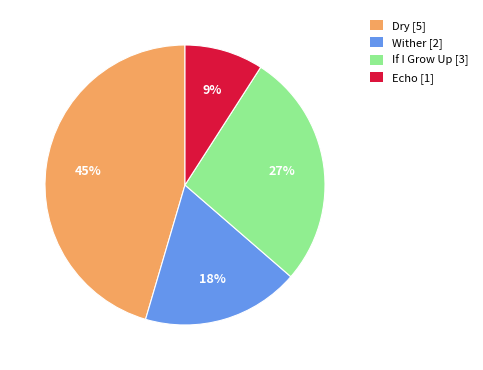

Rank the categories by value from lowest to highest.

Echo [1], Wither [2], If I Grow Up [3], Dry [5]